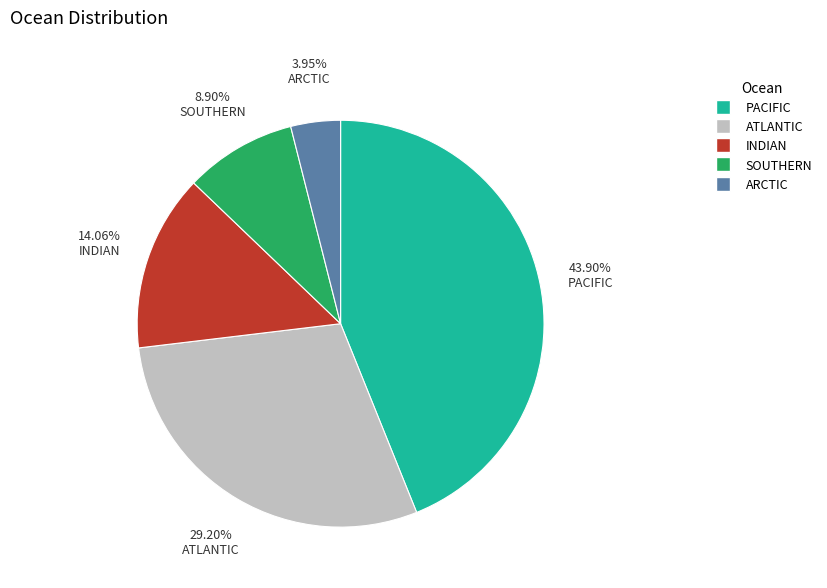

Is there a majority slice in this chart?

No